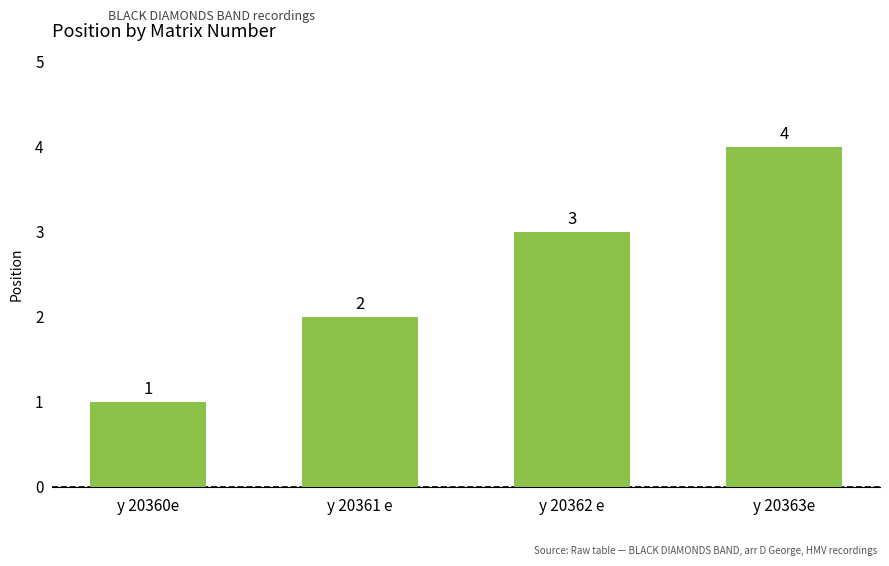

Rank the categories by value from highest to lowest.

y 20363e, y 20362 e, y 20361 e, y 20360e